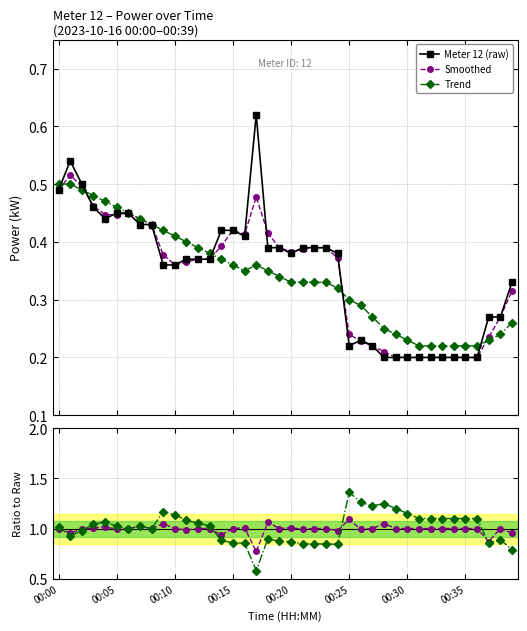

How many series are shown in this chart?

5